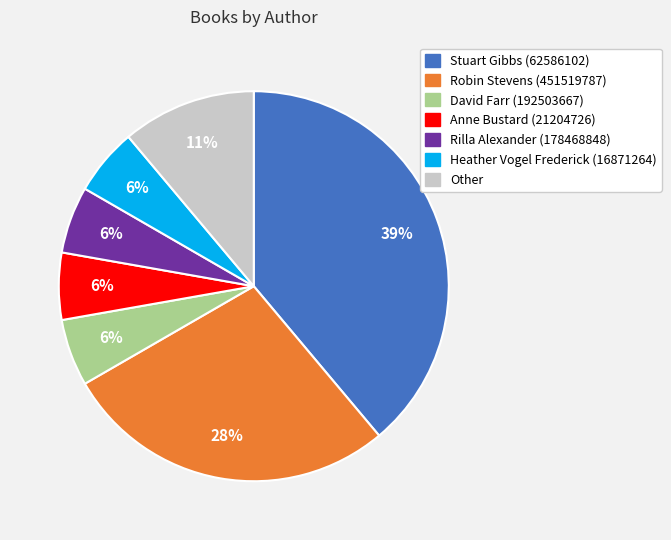

Does any single category account for the majority?

No